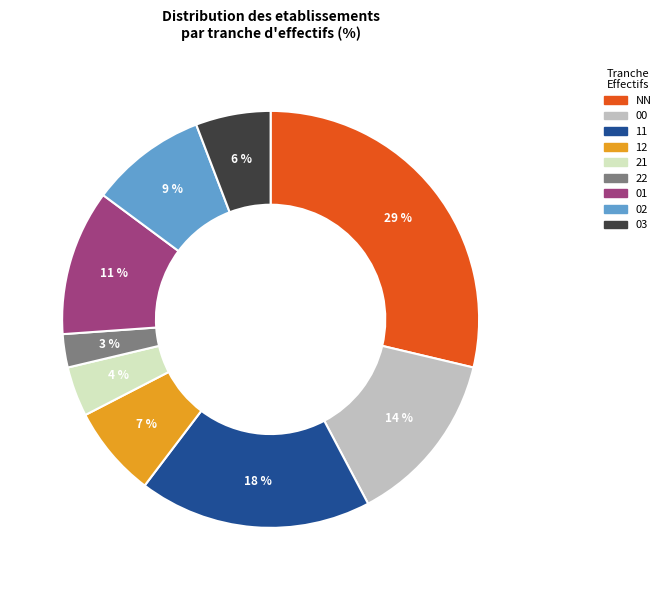

Which slice is the smallest?

22